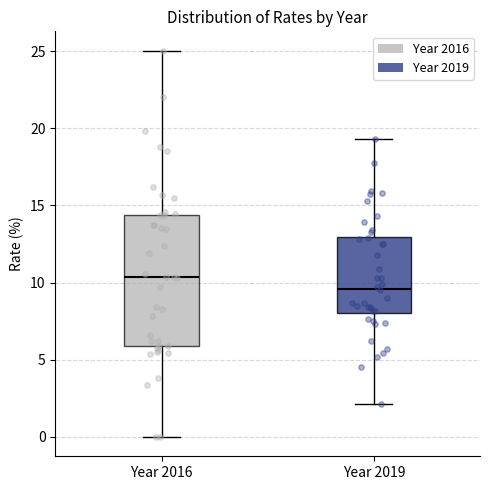

Reading left to right, read every box against the y-axis: the position of its median line, the range the box covers, and the ends of its whiskers. The values are not printed on the chart, so give them approximately, as read against the axis.

Year 2016: median 10.5, box 6.0 to 14.5, whiskers 0.0 to 25.0
Year 2019: median 9.5, box 8.0 to 13.0, whiskers 2.0 to 19.5